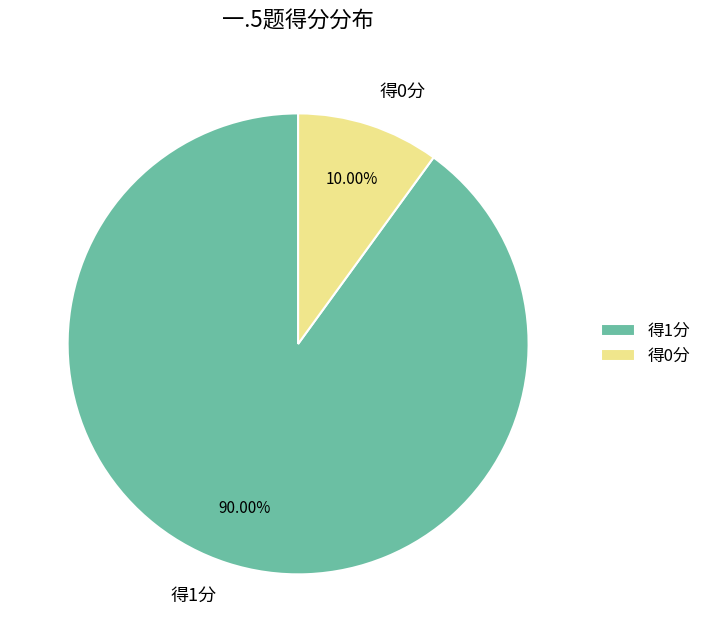

To the nearest percent, what is the difference between the largest and smallest slice percentages?

80%